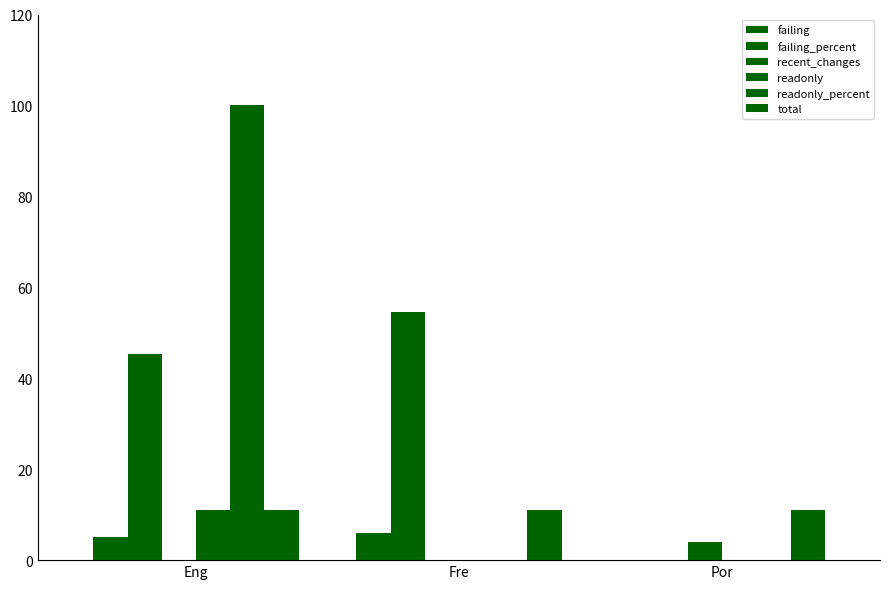

The value of failing at Por is 0.0. True or false?

True